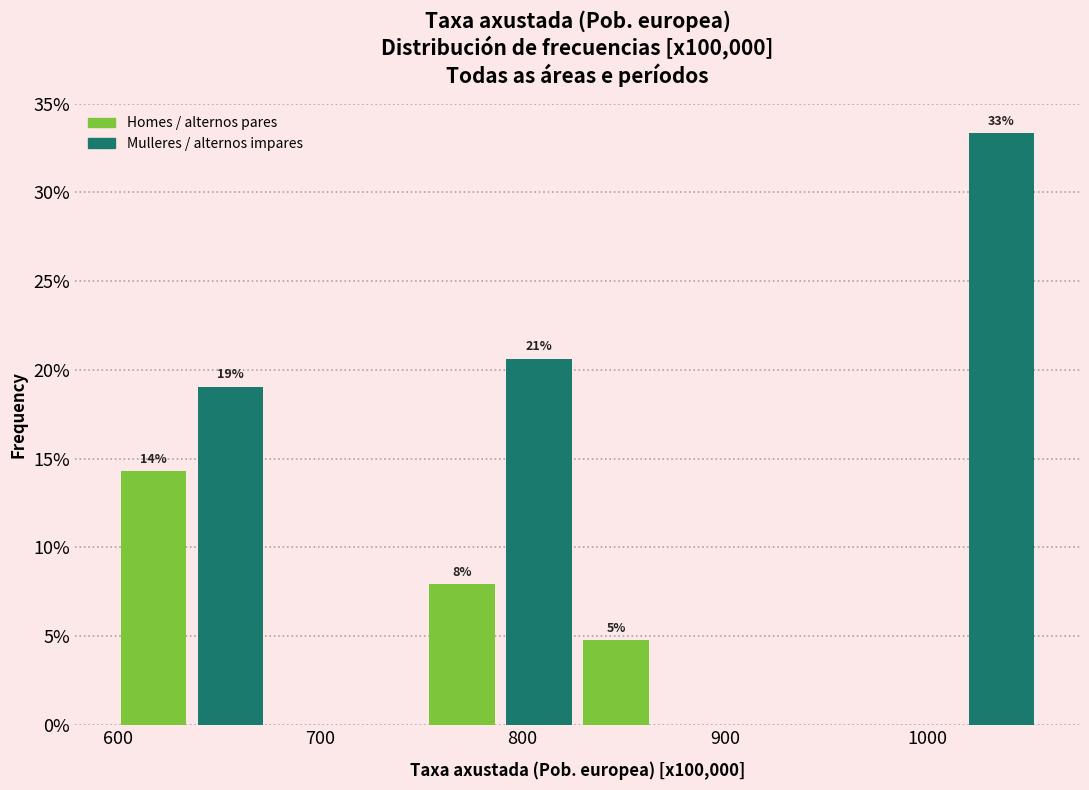

Read against the x-axis, roughly where is the centre of the tallest bar?

1040